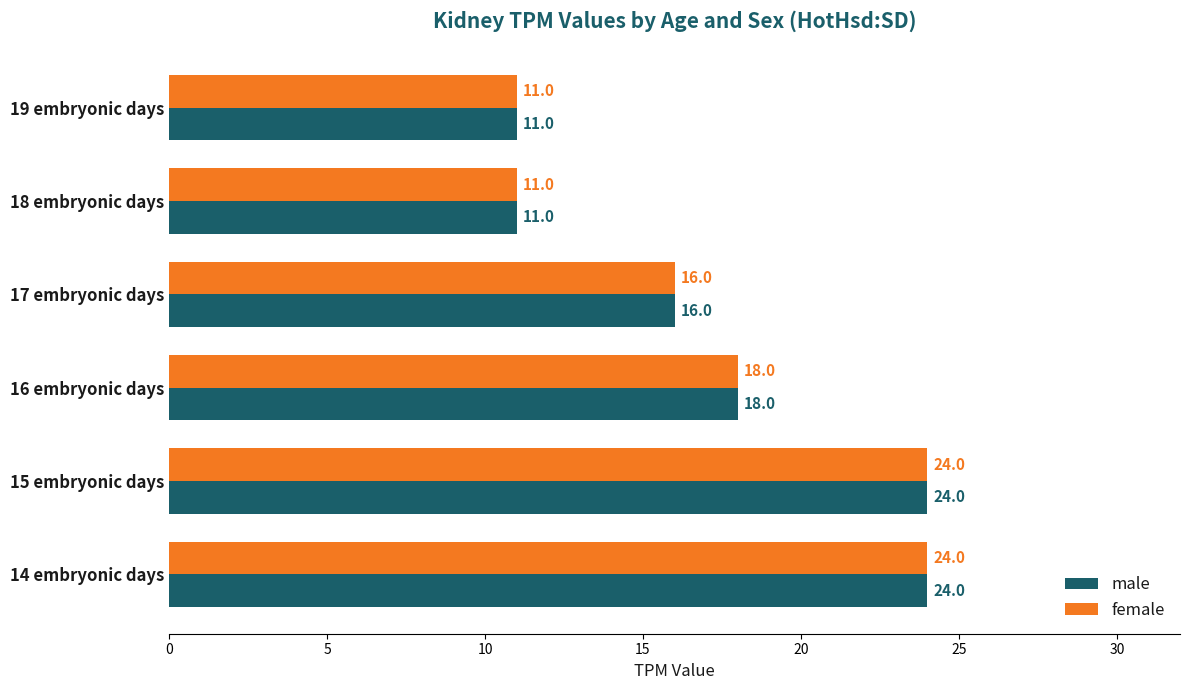

Is it true that male equals 11 at 19 embryonic days?

True